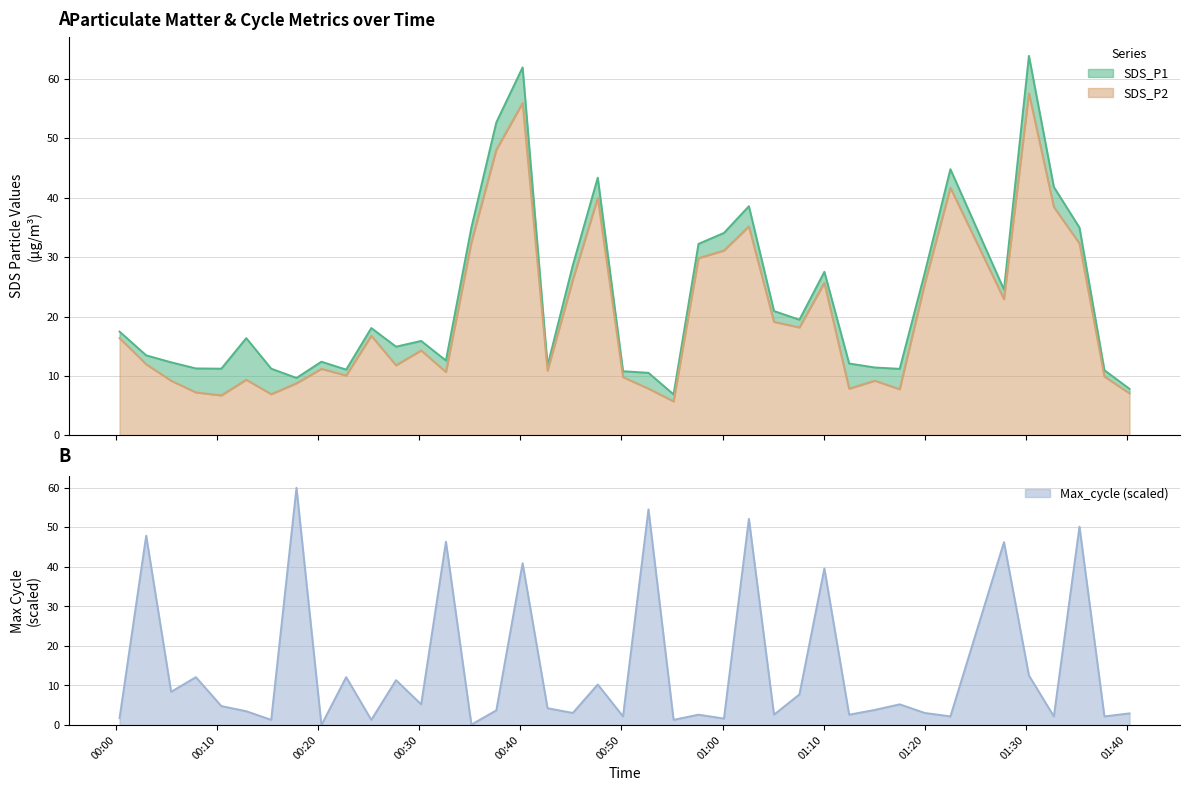

How many categories are shown in the chart?

40